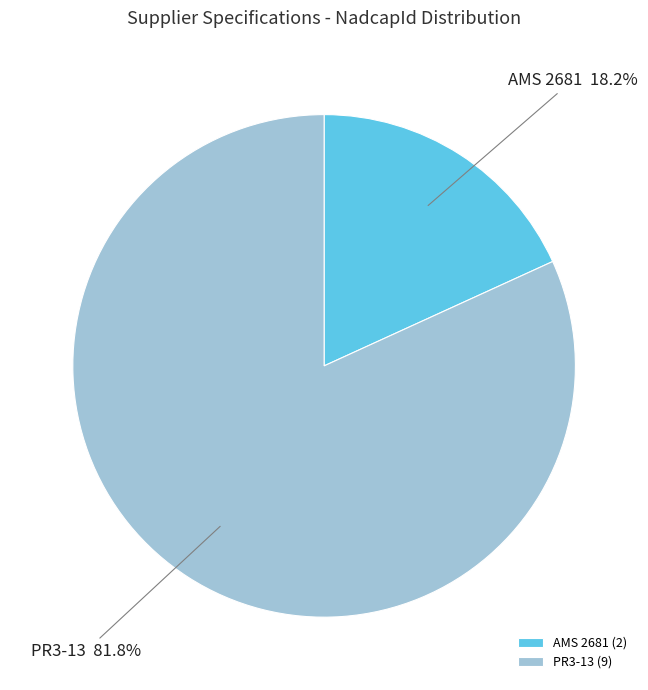

To the nearest percent, what percentage of the pie is AMS 2681?

18%